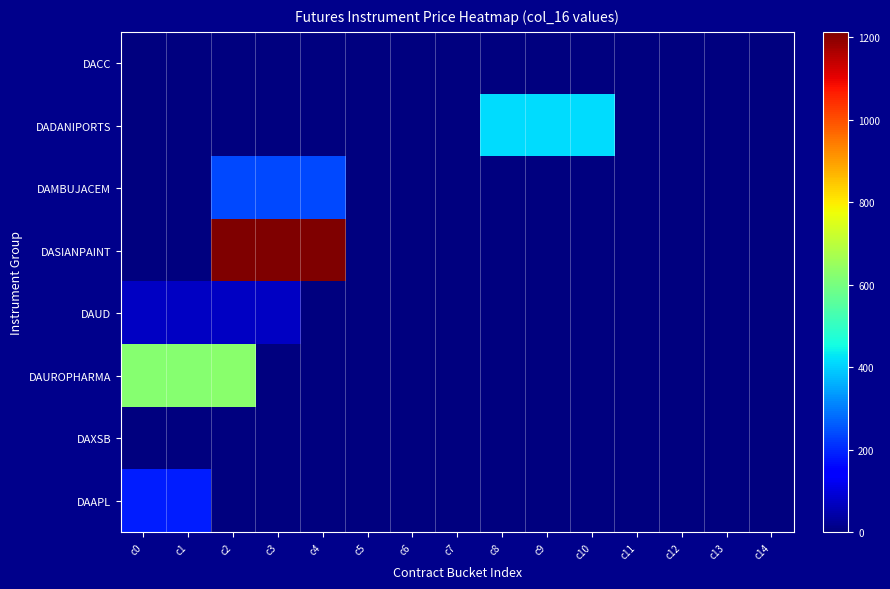

Rank the series at c2 from highest to lowest value.

DASIANPAINT, DAUROPHARMA, DAMBUJACEM, DAUD, DACC, DADANIPORTS, DAXSB, DAAPL